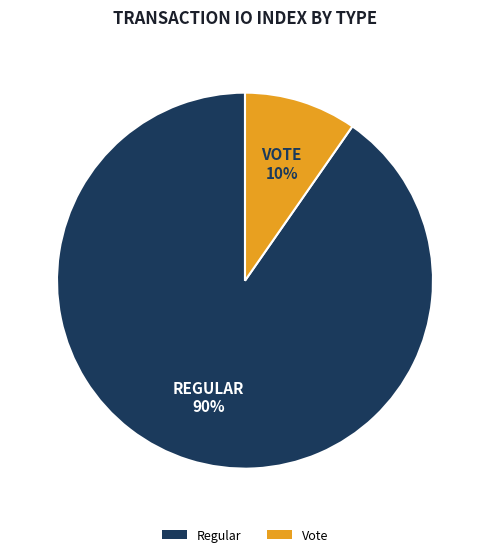

Which category accounts for the majority?

Regular